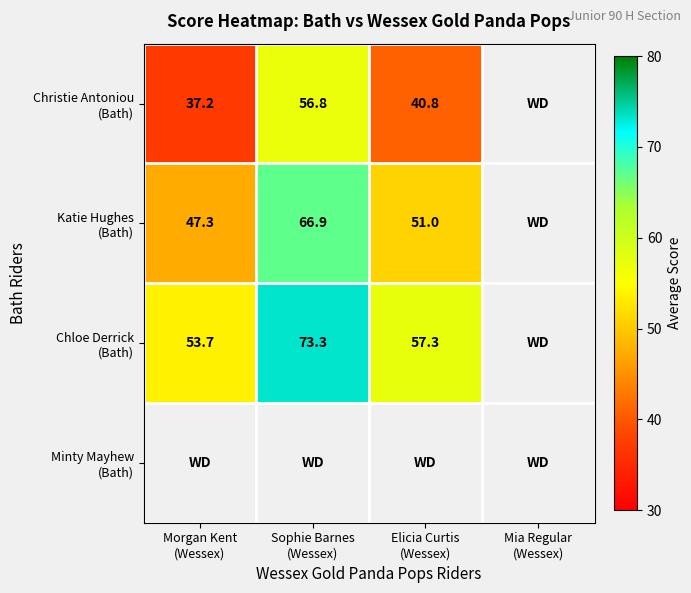

How many data points in Chloe Derrick (Bath) are less than 73?

2